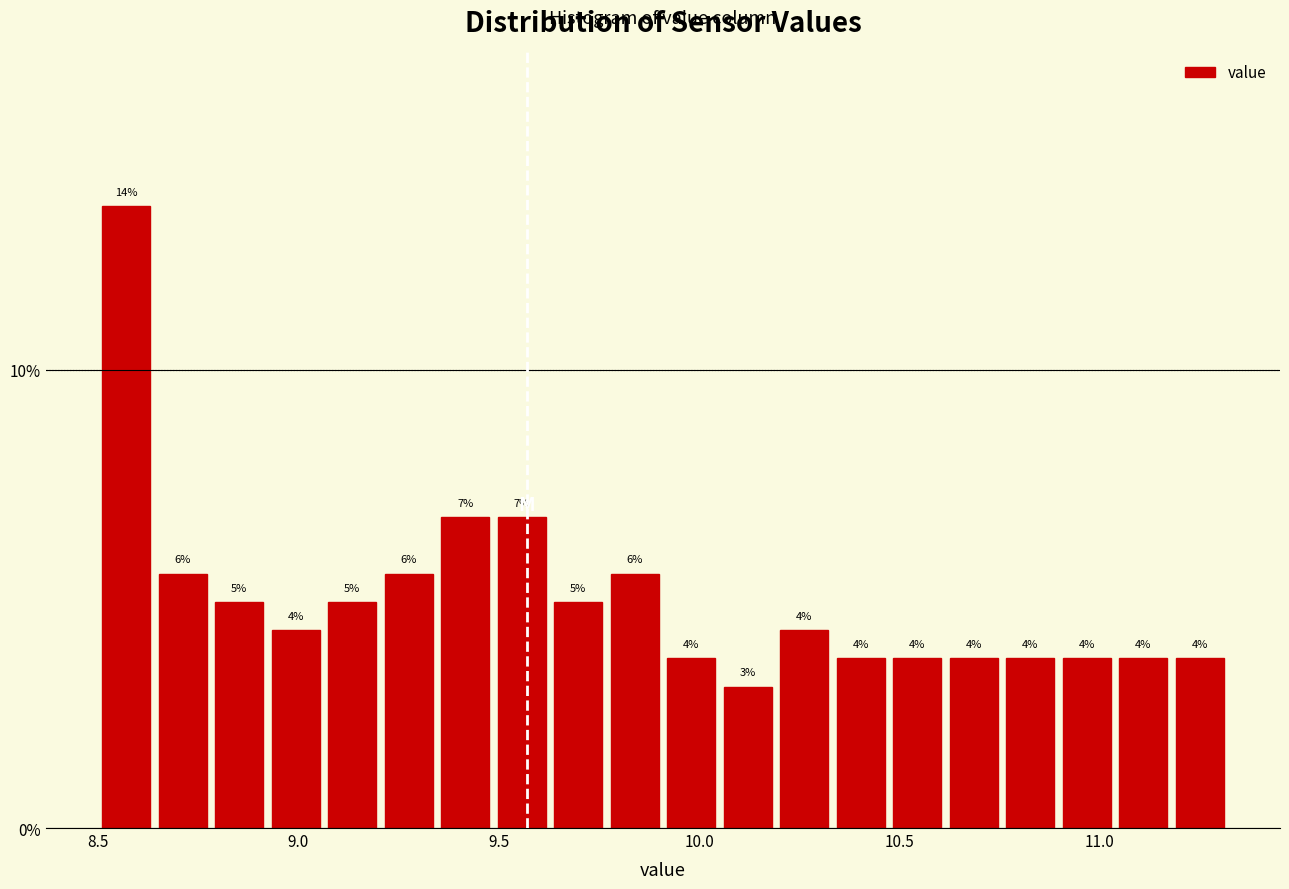

Read against the x-axis, roughly where is the centre of the tallest bar?

8.55